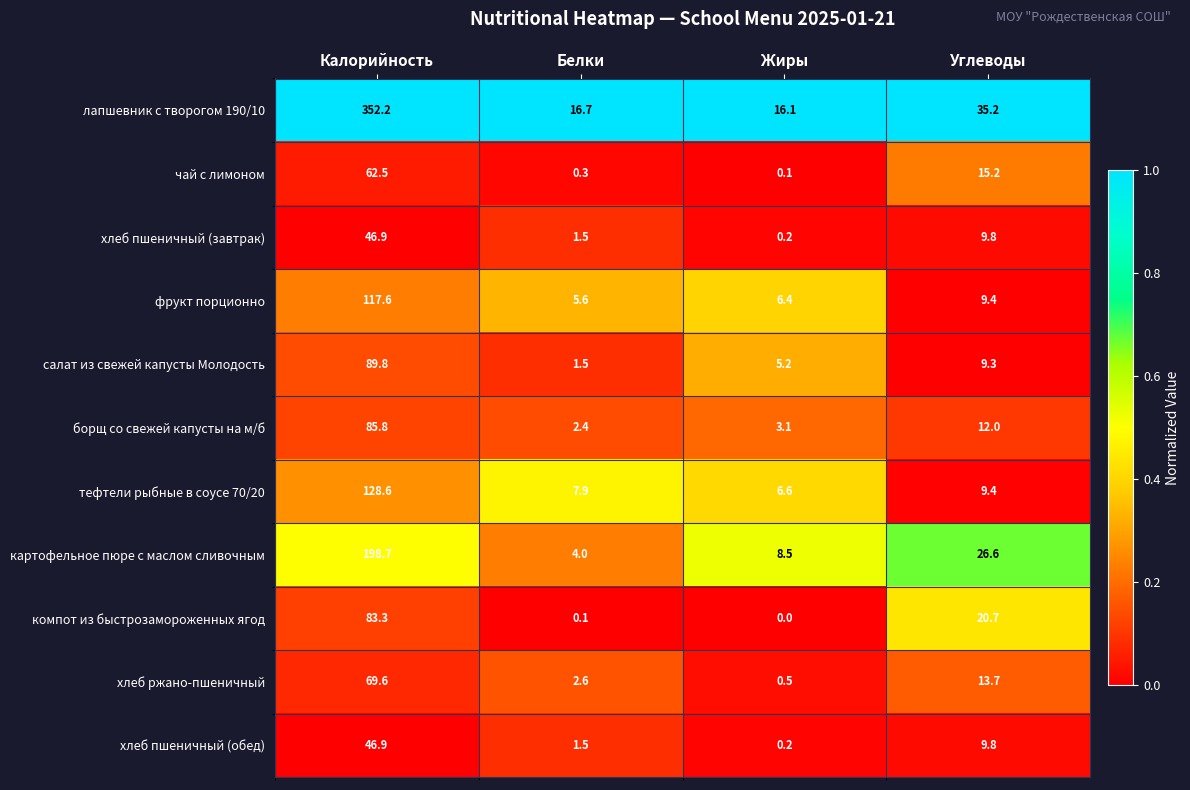

Which series has the largest range (max minus min)?

лапшевник с творогом 190/10